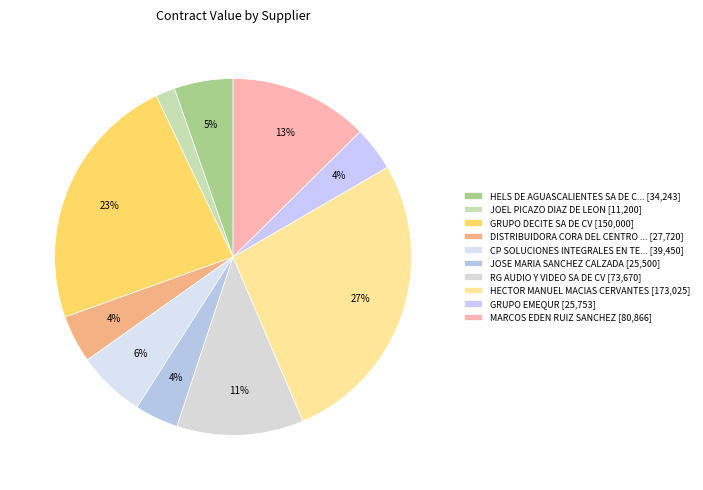

How many slices are in this pie chart?

10